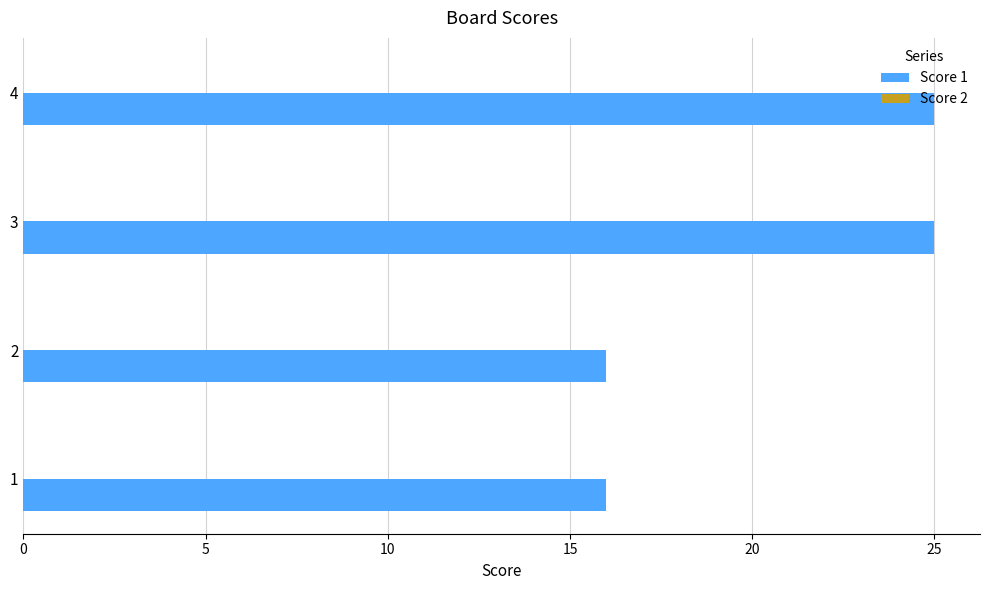

What is the difference between the second highest and second lowest values?

9